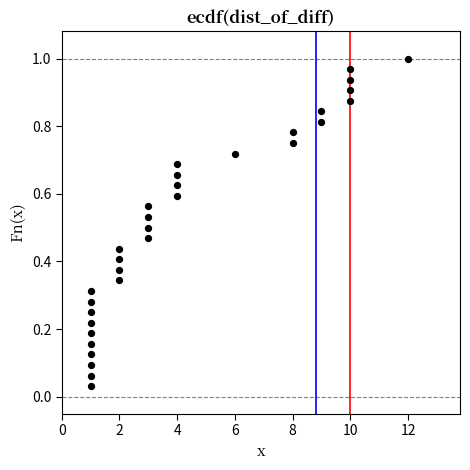

How many points are shown in the scatter plot?

32